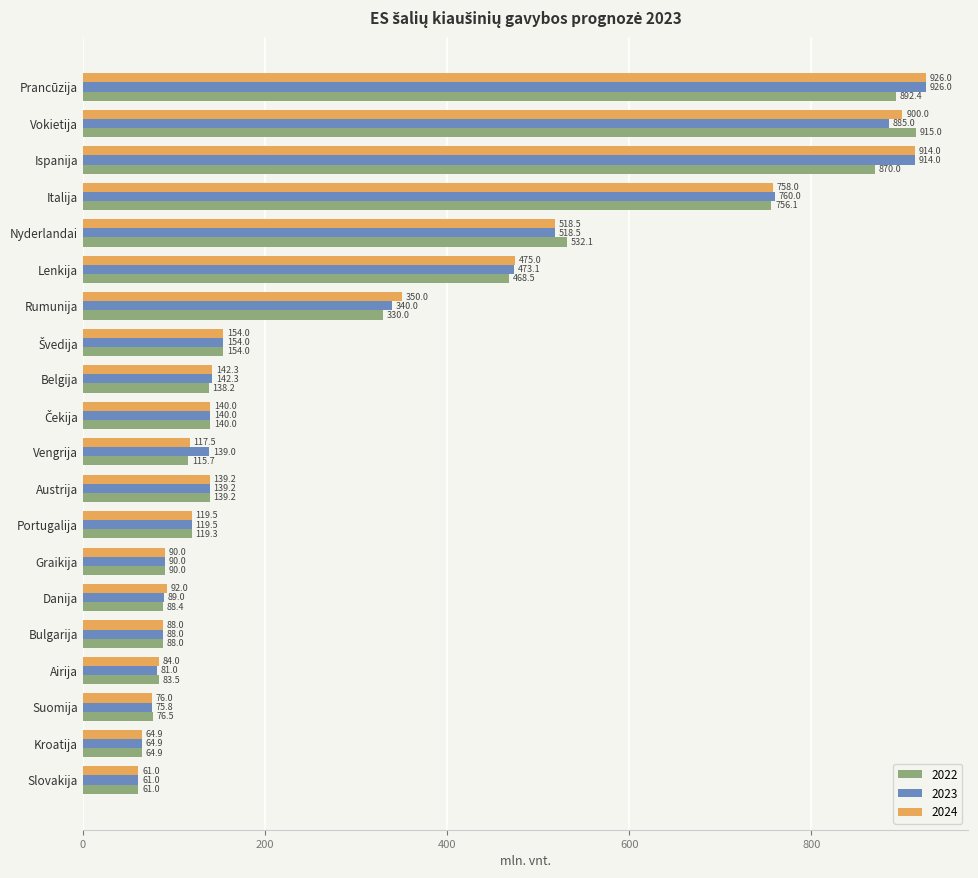

At which label is 2022 closest to 488?

Lenkija